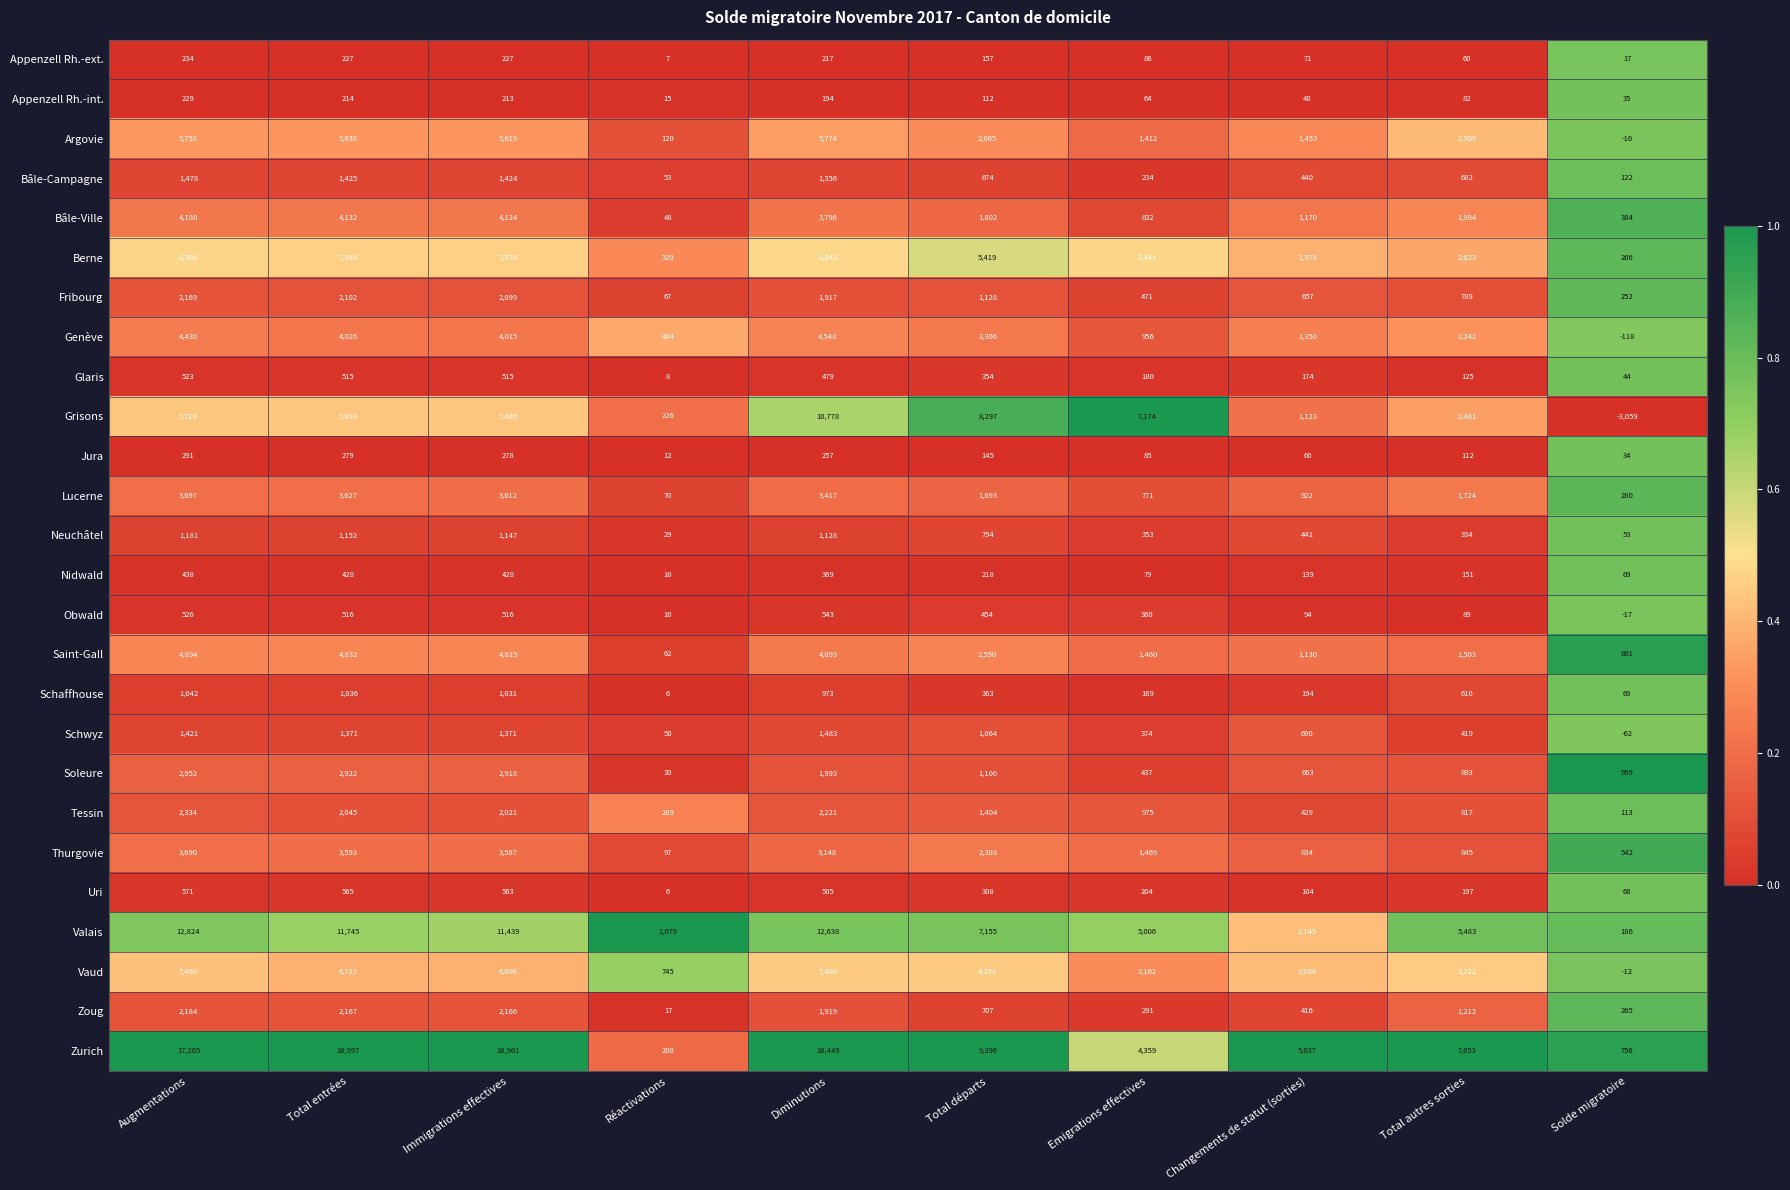

What is the difference between the second highest and minimum values in the Genève series?

4548